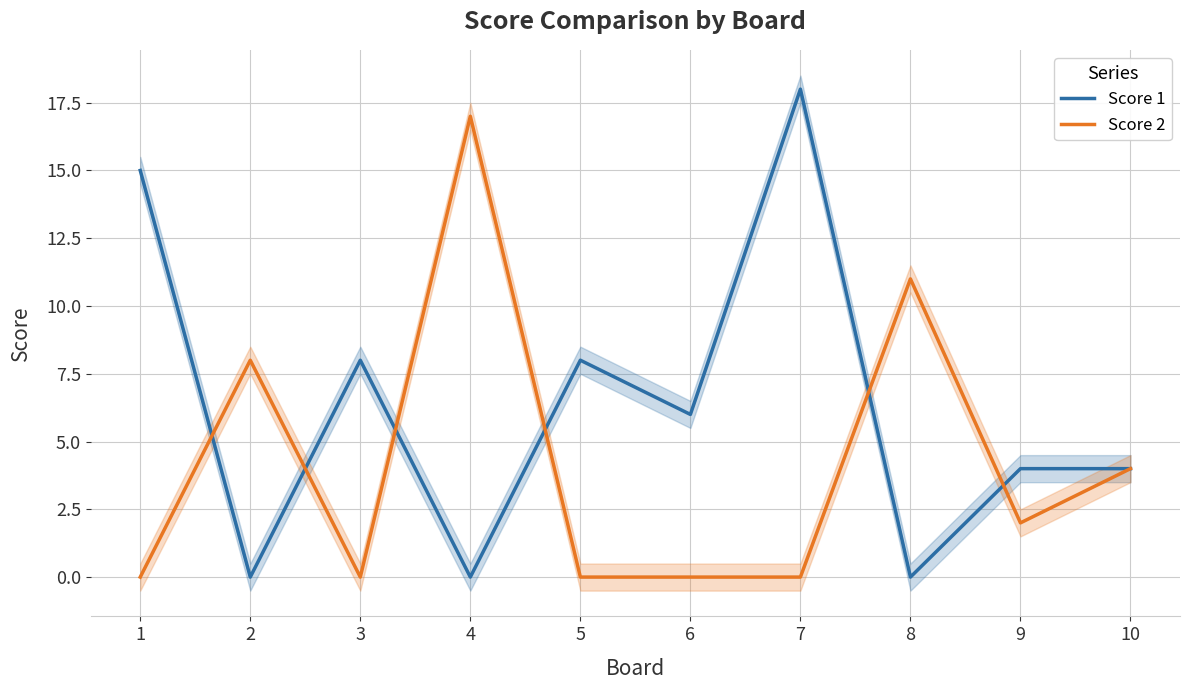

Between 9 and 10, which series saw the biggest shift?

Score 2